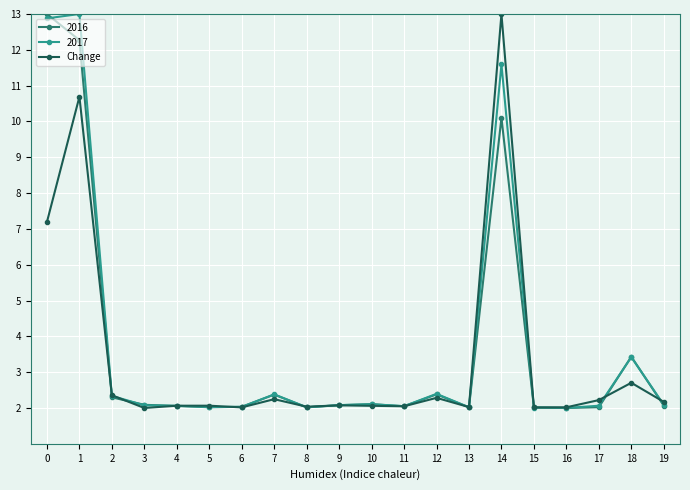

How many lines are shown in the chart?

3